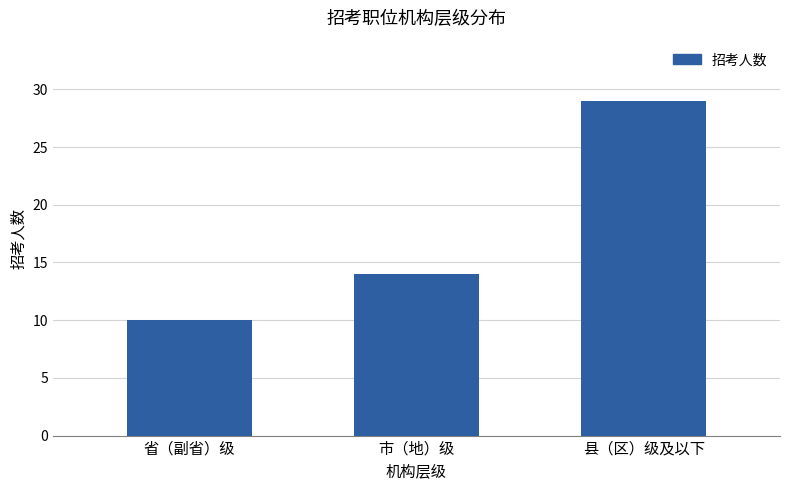

How many data points does each series have?

3